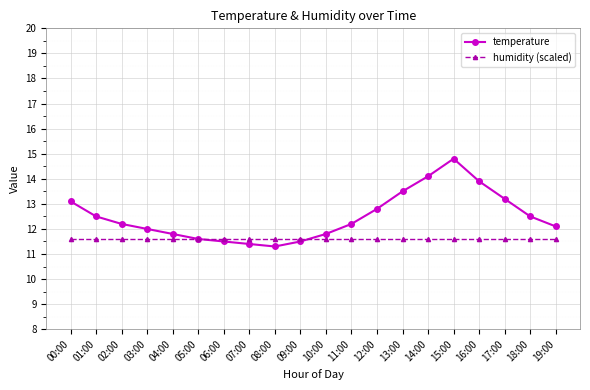

How many intersections are there between temperature and humidity (scaled)?

2